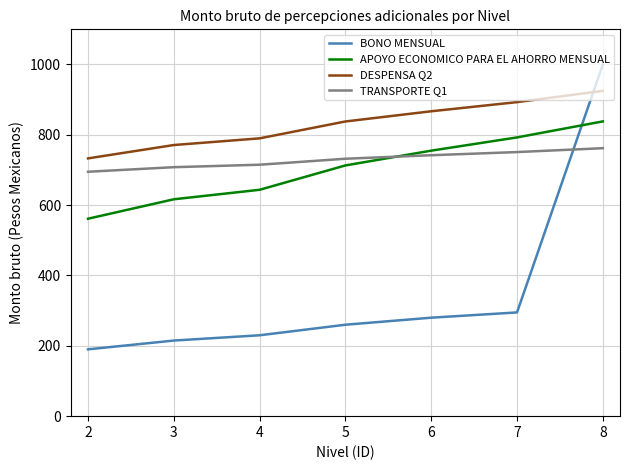

Rank the series by their maximum value, from highest to lowest.

BONO MENSUAL, DESPENSA Q2, APOYO ECONOMICO PARA EL AHORRO MENSUAL, TRANSPORTE Q1